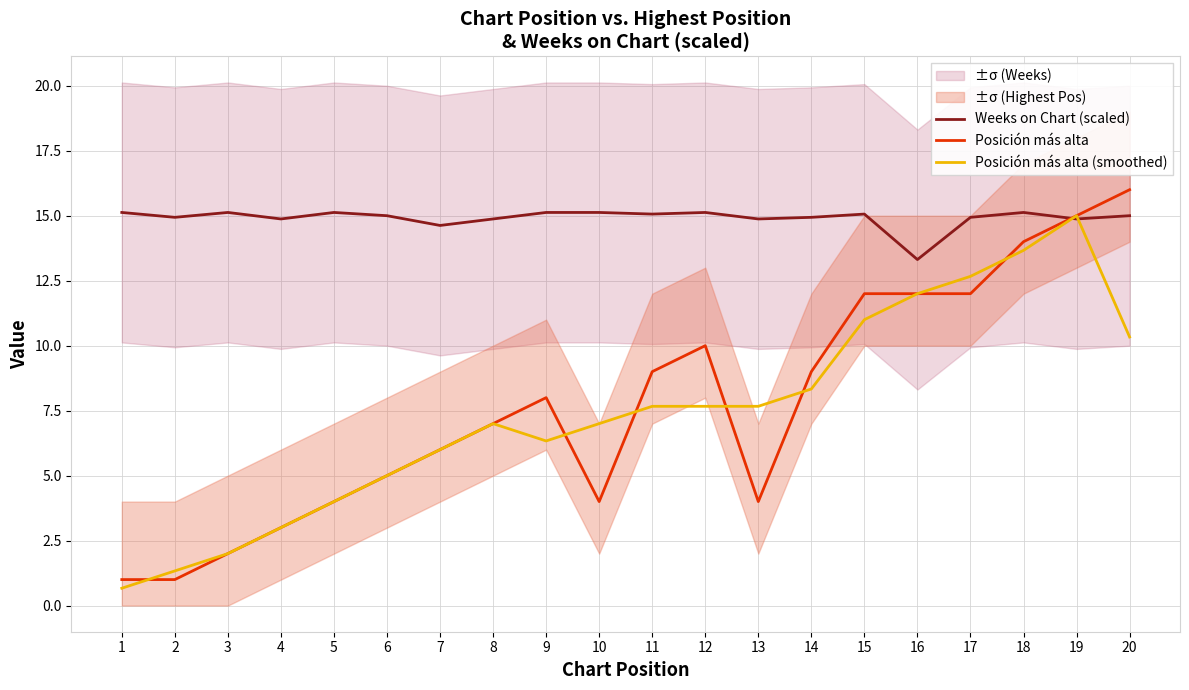

List the series in order of their peak value, highest first.

Posición más alta, Weeks on Chart (scaled), Posición más alta (smoothed)